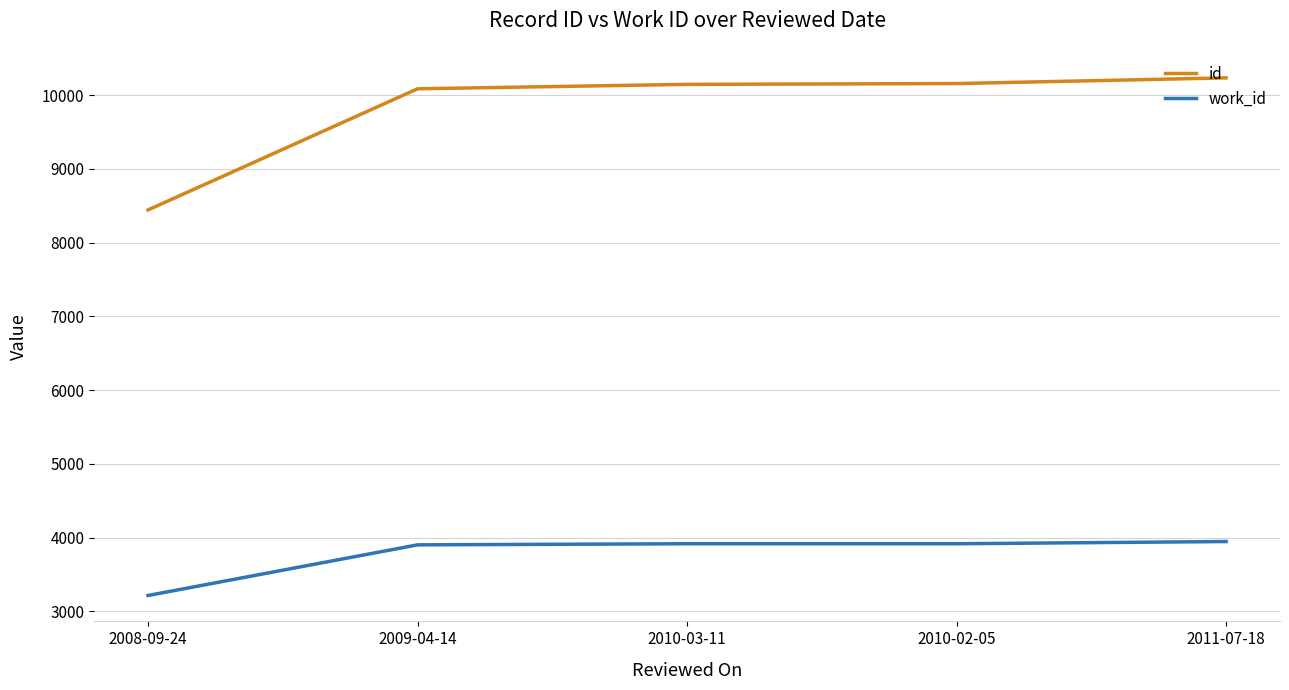

How many categories are shown in the chart?

5